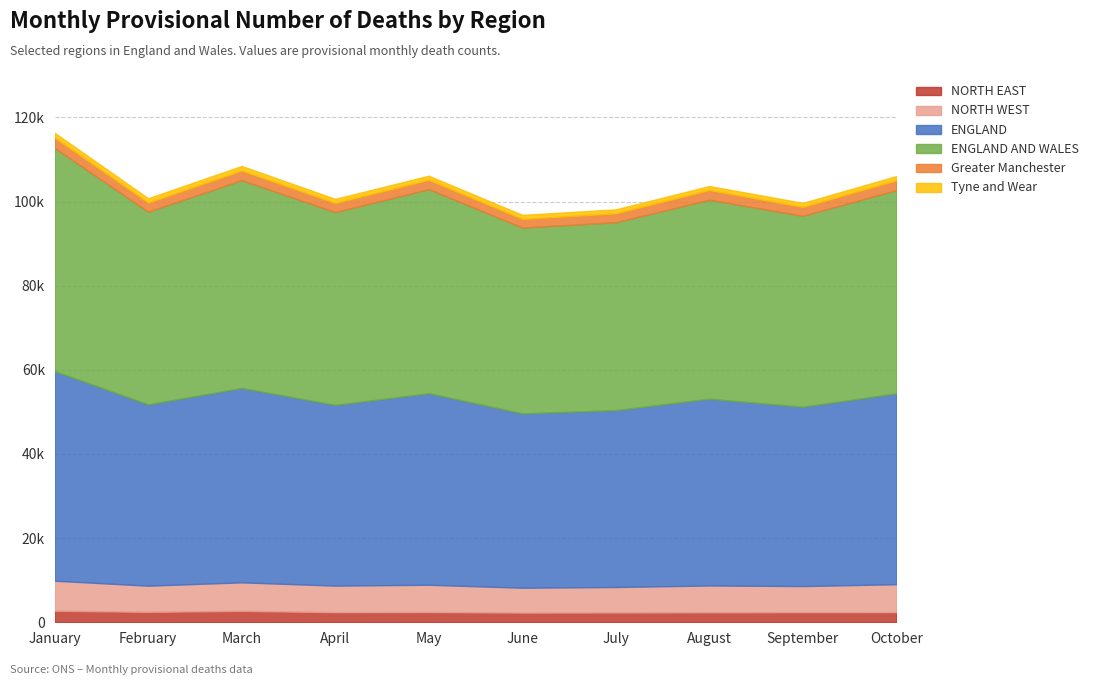

Reading left to right, transcribe all the data shown in this chart.

NORTH EAST: 2742	2478	2709	2398	2429	2302	2325	2364	2390	2408
NORTH WEST: 7143	6226	6783	6317	6494	5911	6059	6387	6219	6644
ENGLAND: 49807	43081	46202	42944	45526	41441	42034	44381	42614	45353
ENGLAND AND WALES: 53069	45811	49405	45838	48518	44181	44672	47312	45393	48328
Greater Manchester: 2453	2160	2264	2171	2190	2046	2115	2308	2106	2319
Tyne and Wear: 1148	1036	1106	974	992	959	947	947	971	1010